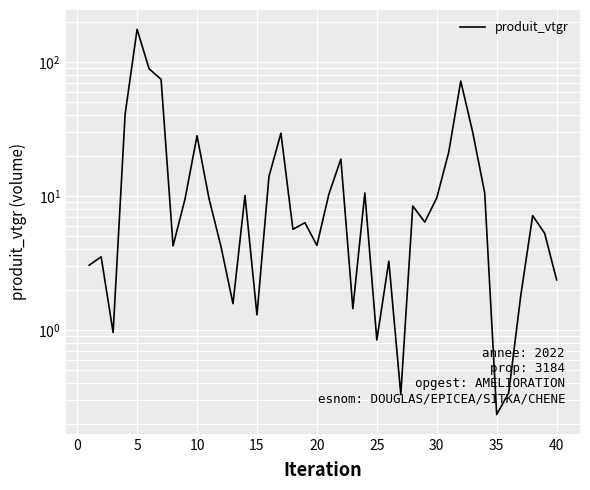

What is the difference between the maximum and minimum values?

174.9